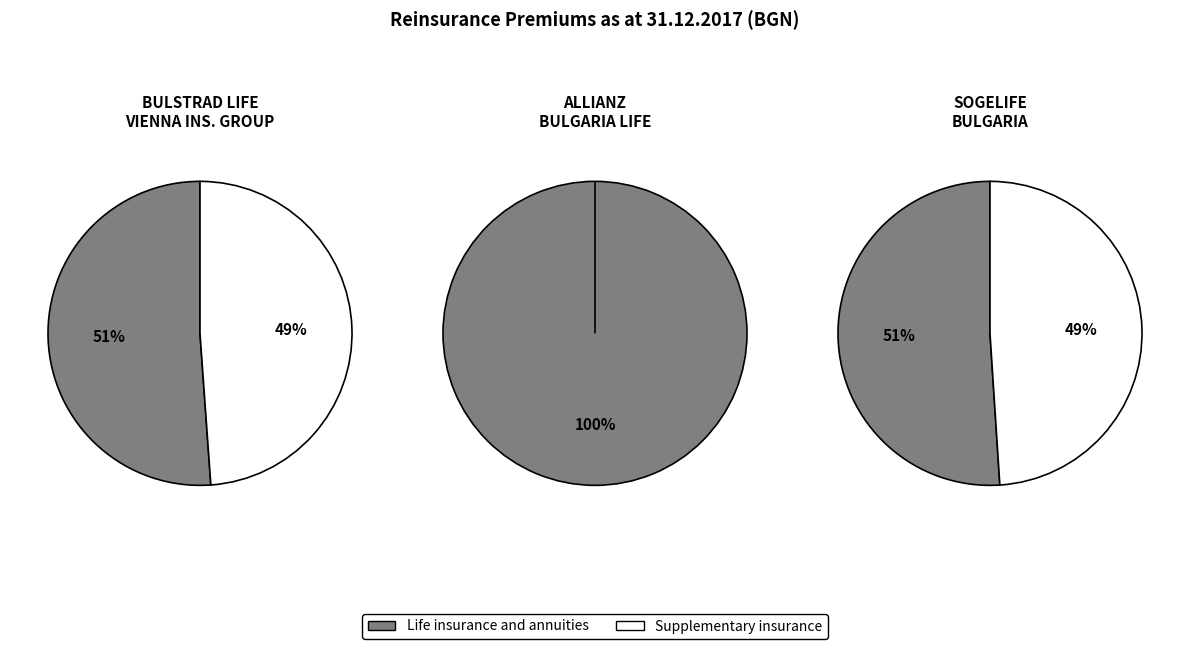

To the nearest percent, what is the difference between the largest and smallest slice percentages?

2%